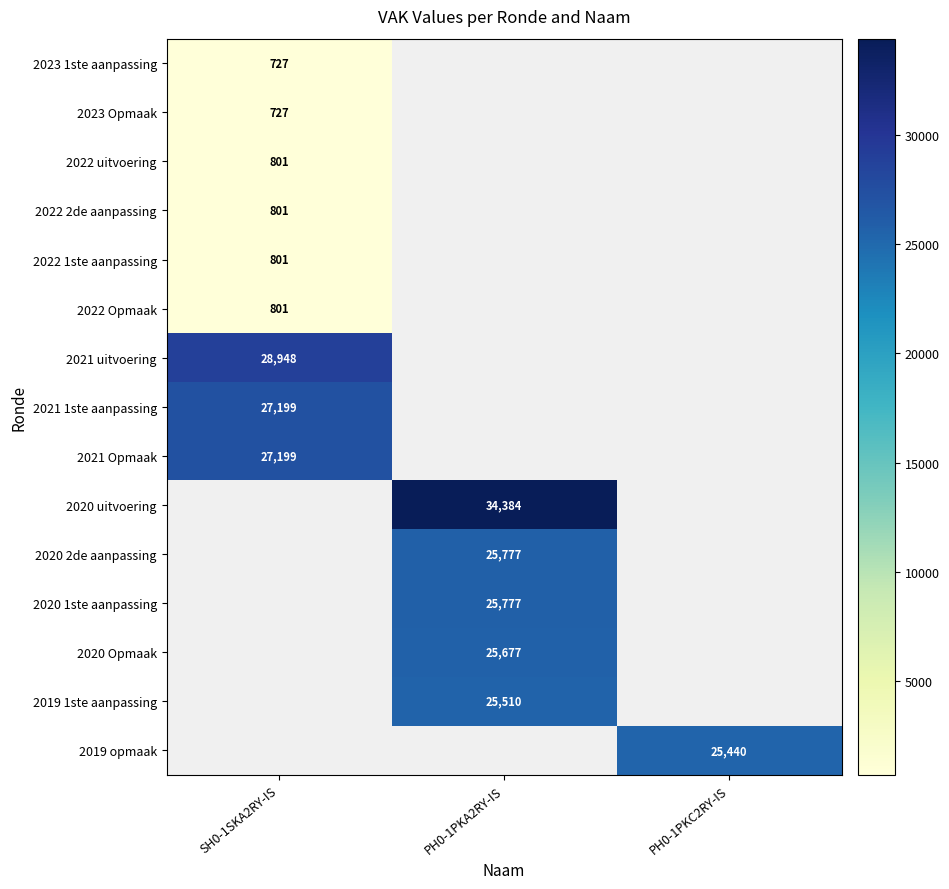

The 2019 opmaak series shows 25440 at PH0-1PKC2RY-IS. True or false?

True